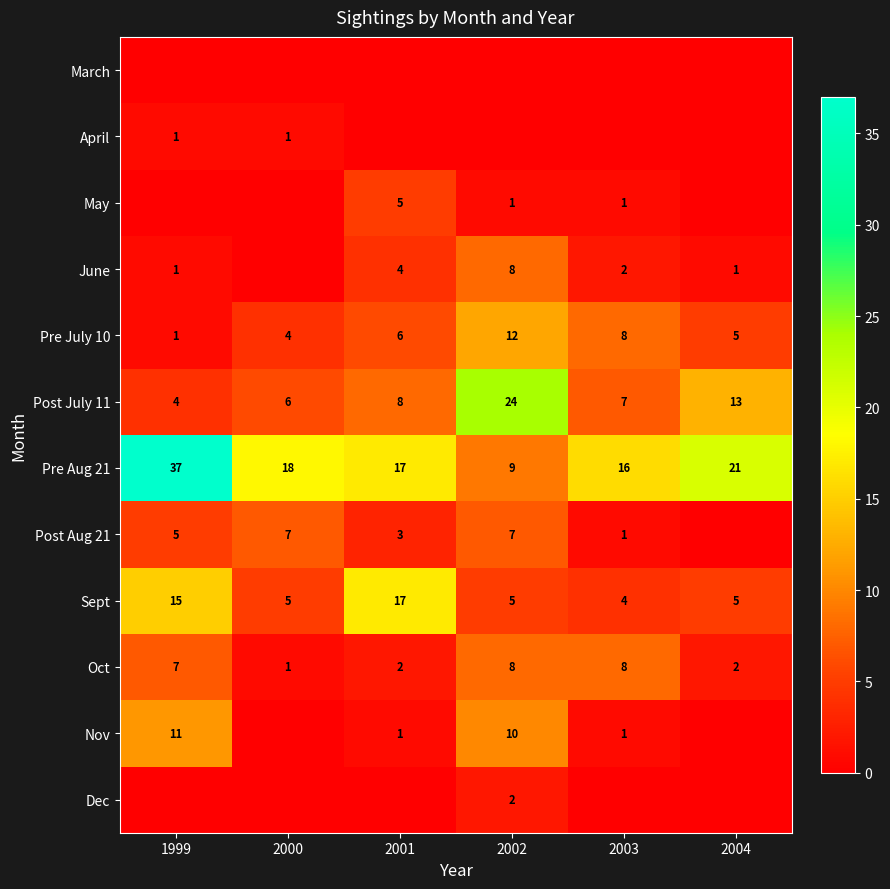

The value of Nov at 2003 is 2. True or false?

False